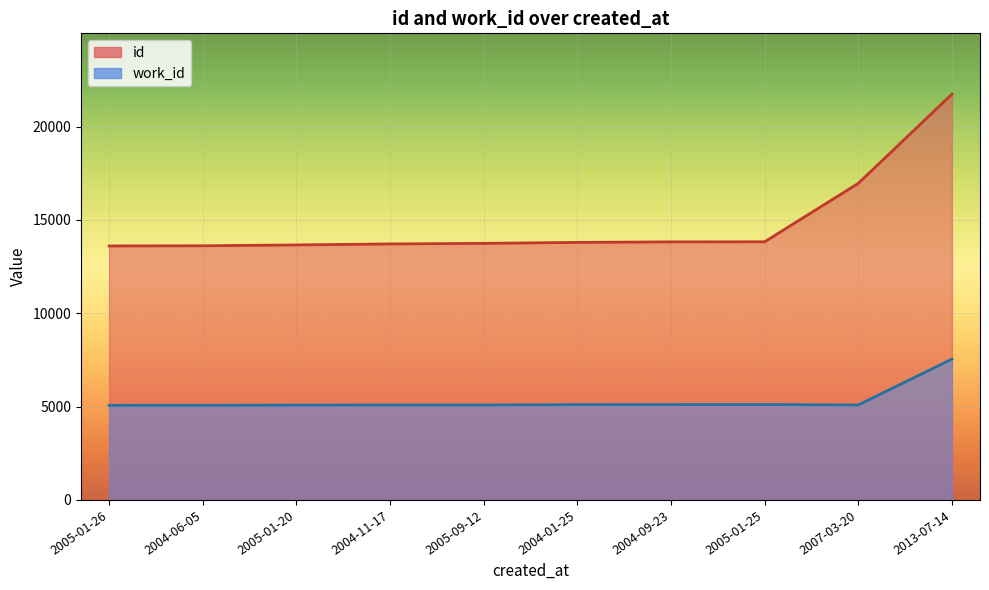

Rank the categories by id value from lowest to highest.

2005-01-26, 2004-06-05, 2005-01-20, 2004-11-17, 2005-09-12, 2004-01-25, 2004-09-23, 2005-01-25, 2007-03-20, 2013-07-14